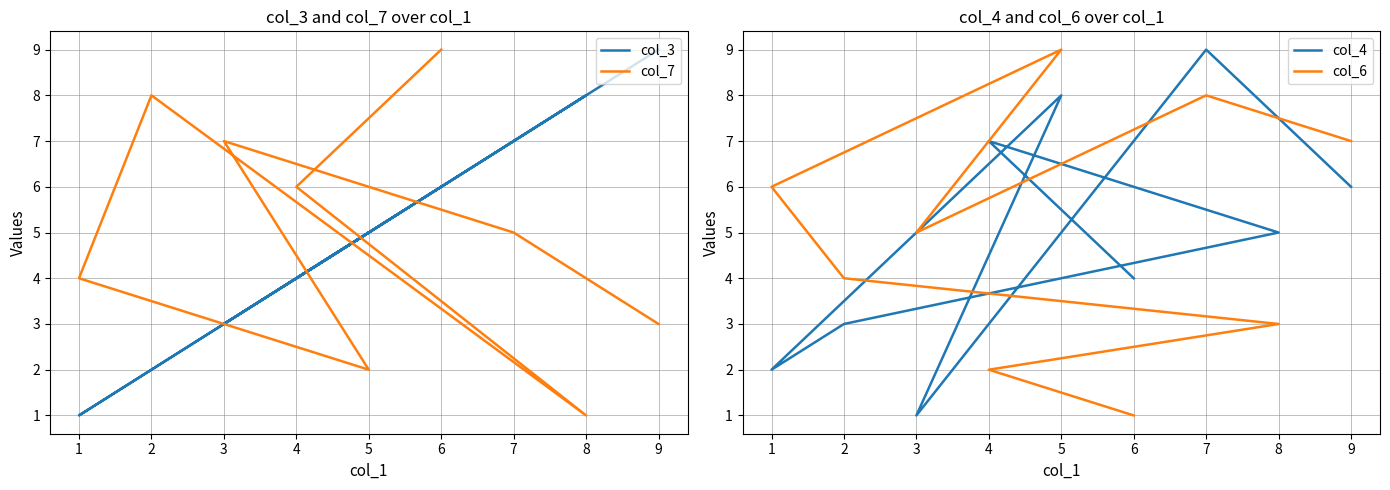

How many series are shown in this chart?

4